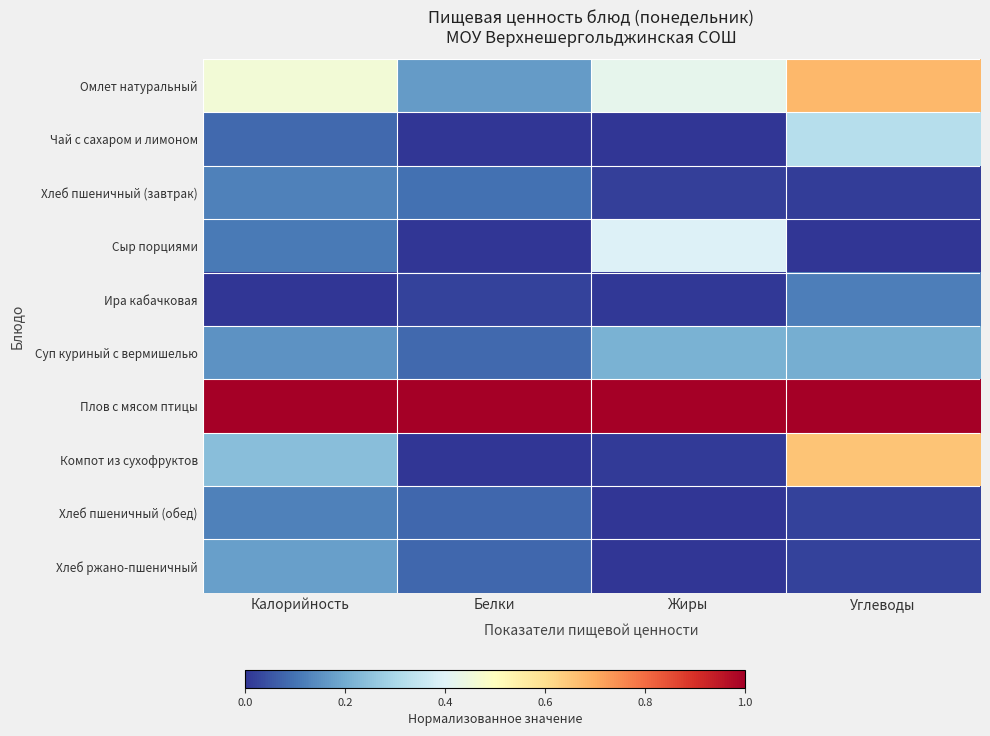

Rank the series by their maximum value, from highest to lowest.

Плов с мясом птицы, Омлет натуральный, Компот из сухофруктов, Сыр порциями, Чай с сахаром и лимоном, Суп куриный с вермишелью, Хлеб ржано-пшеничный, Хлеб пшеничный (завтрак), Хлеб пшеничный (обед), Ира кабачковая